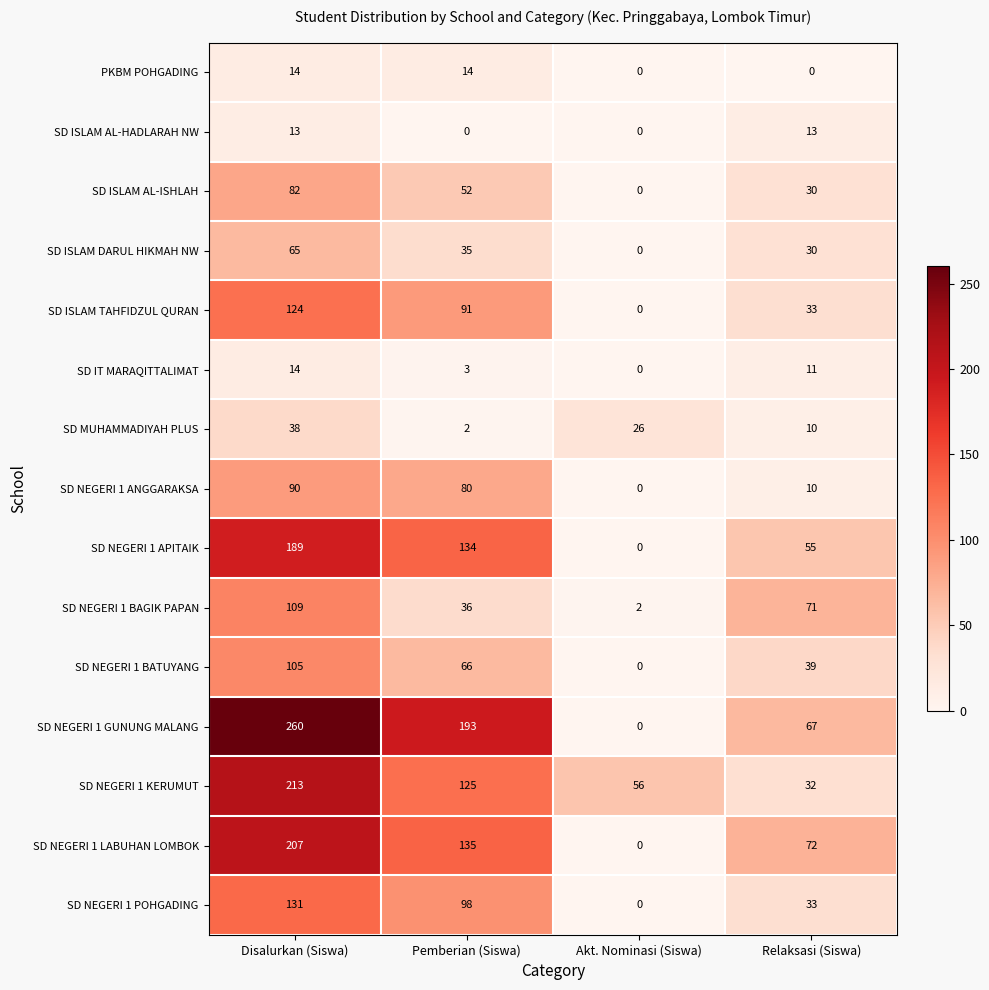

Which series has the largest total across all categories?

SD NEGERI 1 GUNUNG MALANG